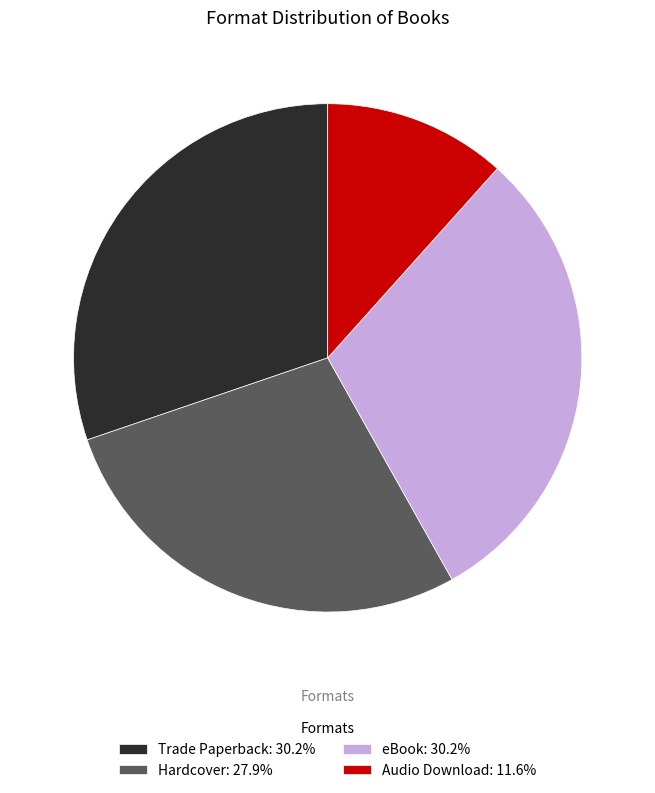

What is the ratio of the value at Hardcover: 27.9% to the value at Audio Download: 11.6%?

2.4